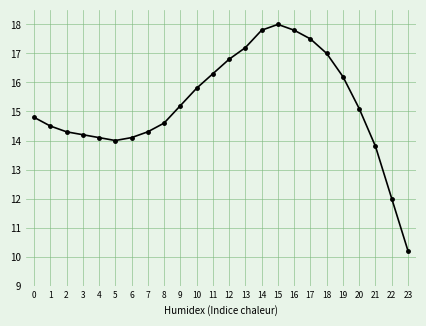

Which has a higher value, 6 or 23?

6